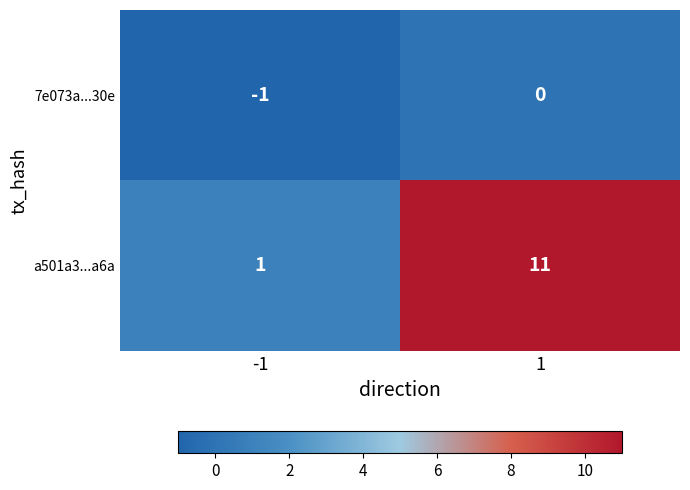

The a501a3...a6a series shows 2 at -1. True or false?

False